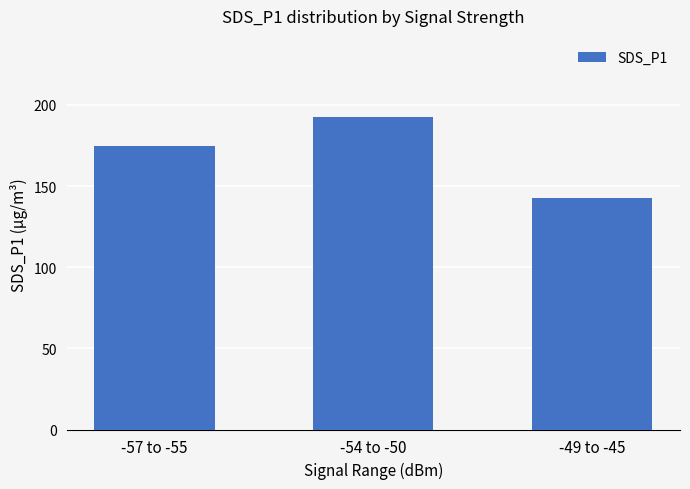

What is the difference between the second highest and minimum values?

31.7